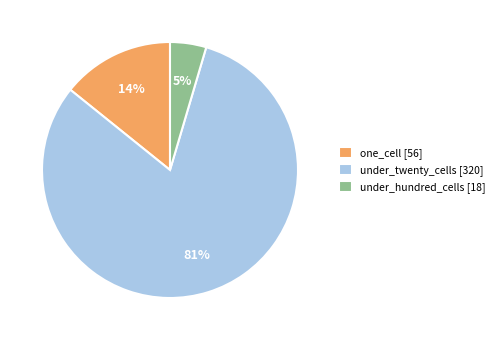

What percentage is the under_hundred_cells [18] slice, to the nearest percent?

5%